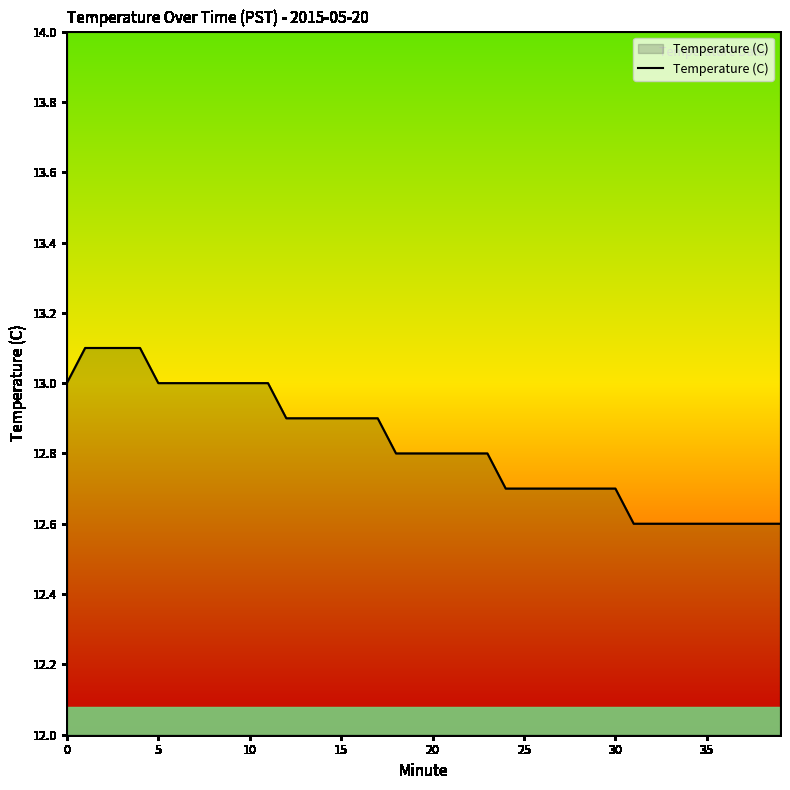

What is the smallest value displayed?

12.6